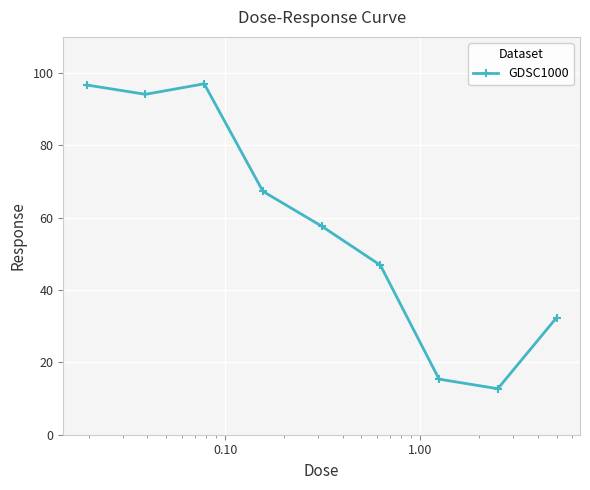

How many interior local peaks (higher than both neighbors) does the data have?

1